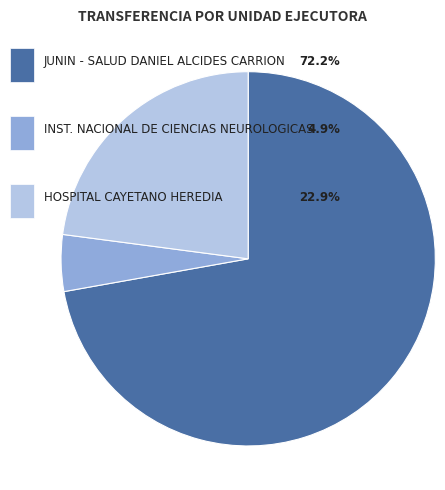

Is it true that INSTITUTO NACIONAL DE CIENCIAS NEUROLOGICAS is 5% of the pie?

True